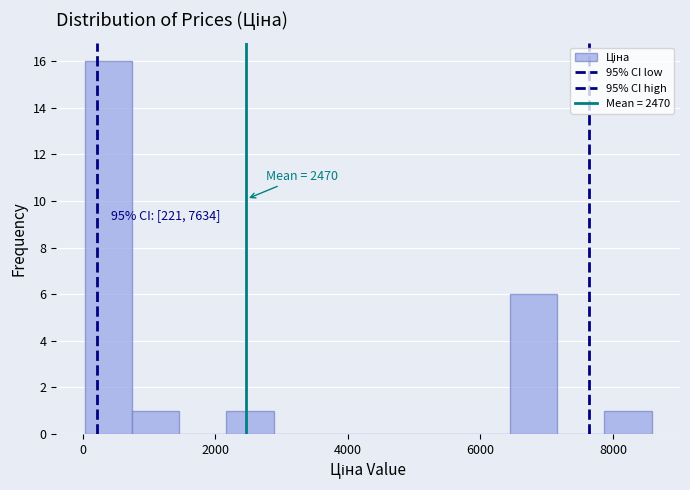

Around what value on the x-axis is the tallest bar? Give the approximate position of its centre, as read against the axis.

400